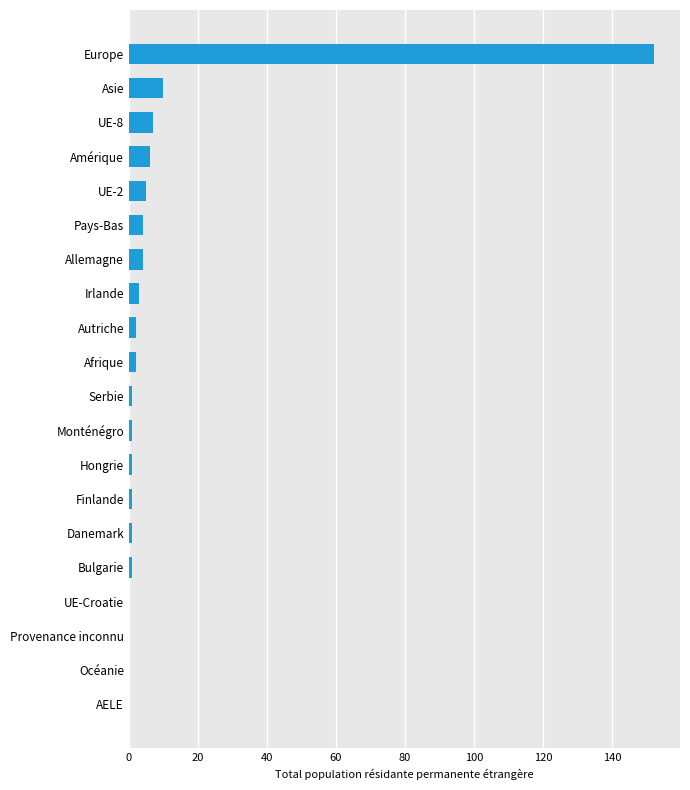

What is the sum of all values?

201